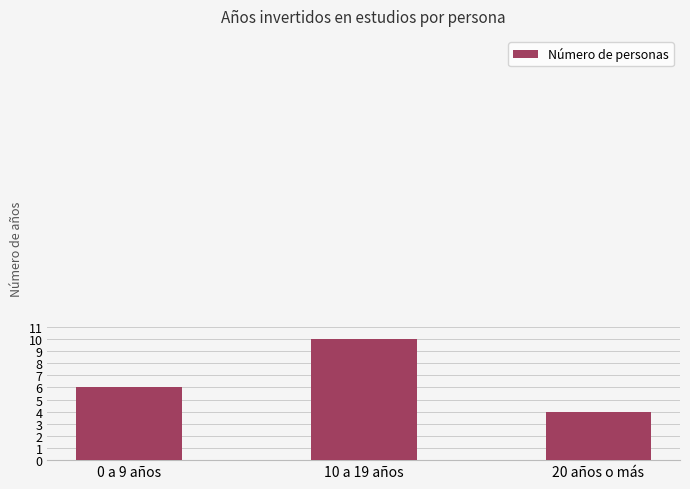

What is the maximum value shown in the chart?

10